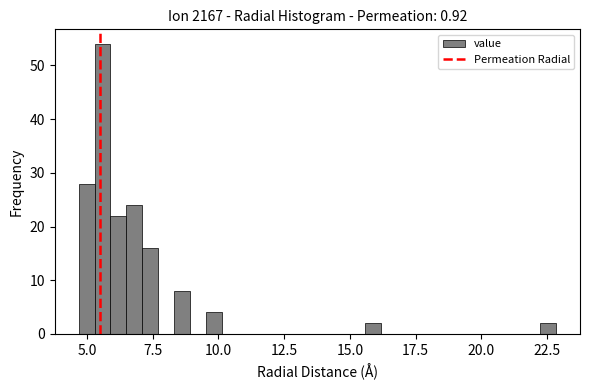

Read against the x-axis, roughly where is the centre of the tallest bar?

5.5